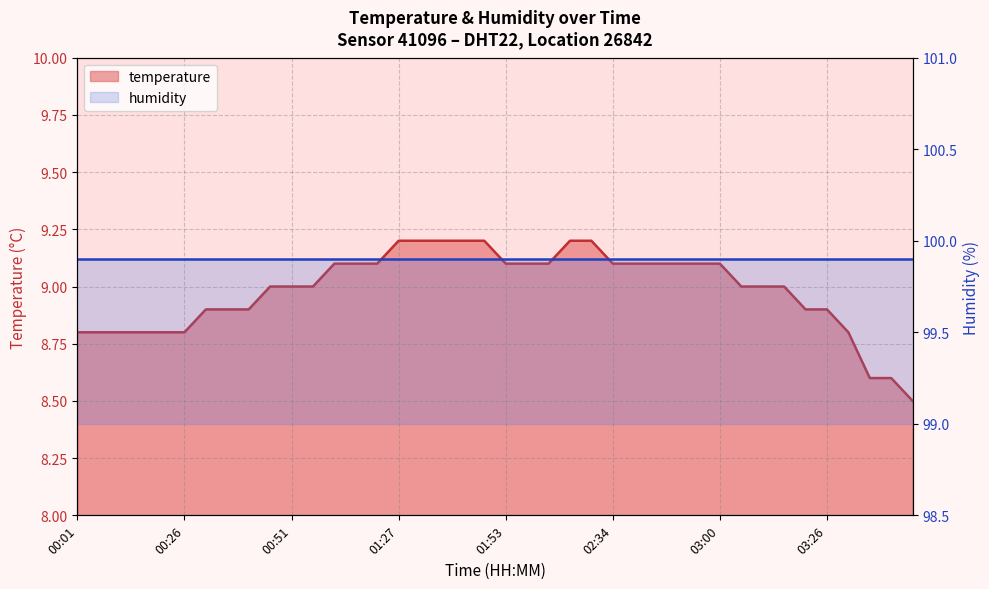

The value at 01:38 is 15.7. True or false?

False